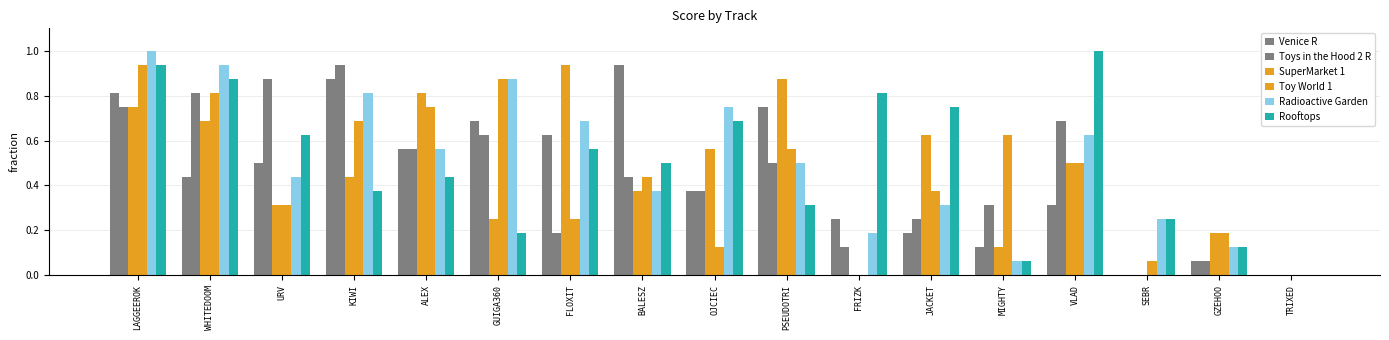

What is the sum of the Venice R values at VLAD and TRIXED?

0.3